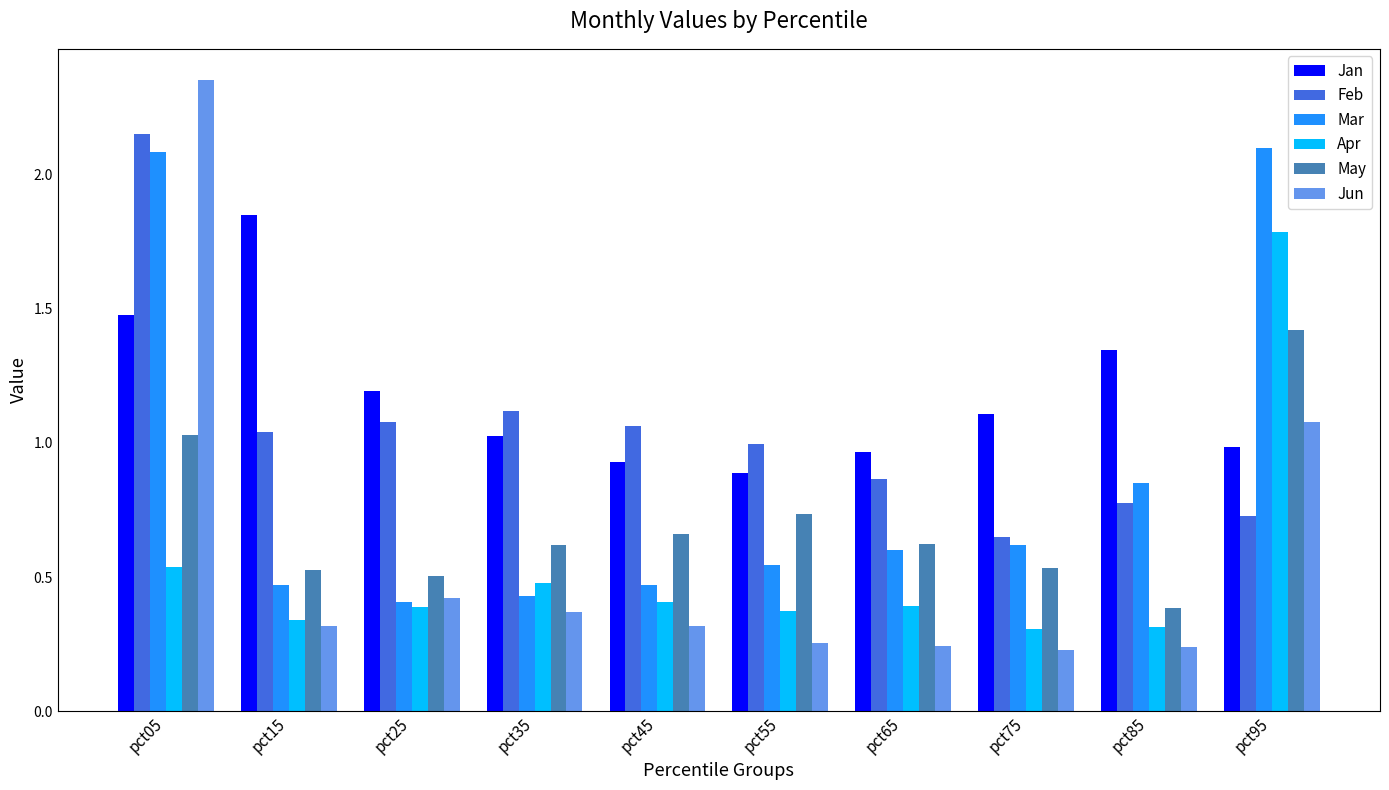

How many bars are there in each group?

6